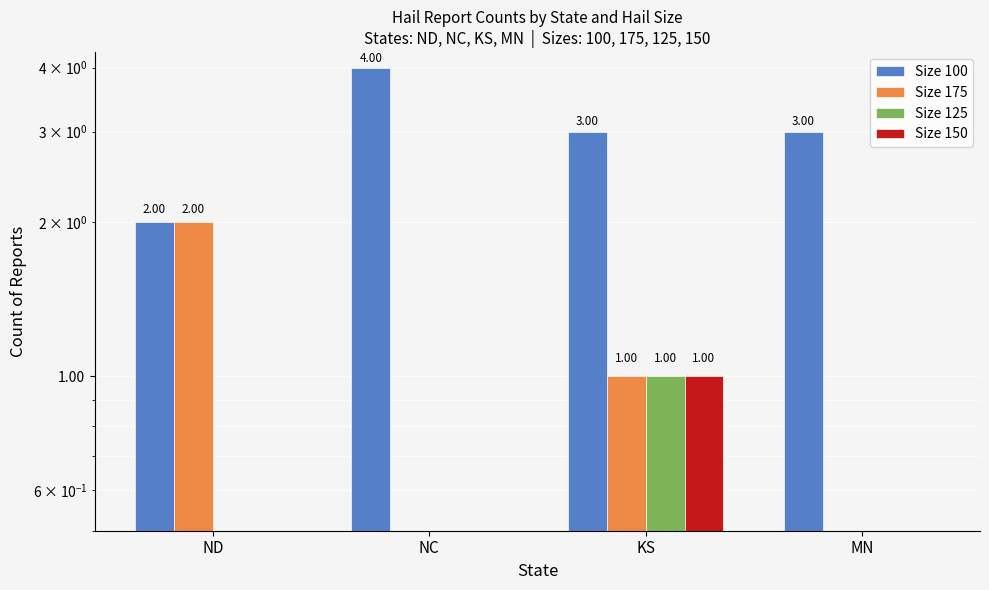

At how many categories does at least one series exceed 1?

4